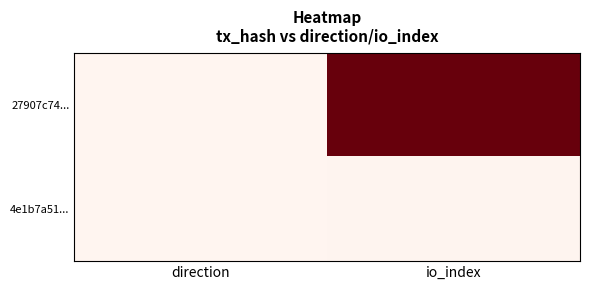

Rank the series by their maximum value, from lowest to highest.

4e1b7a51..., 27907c74...